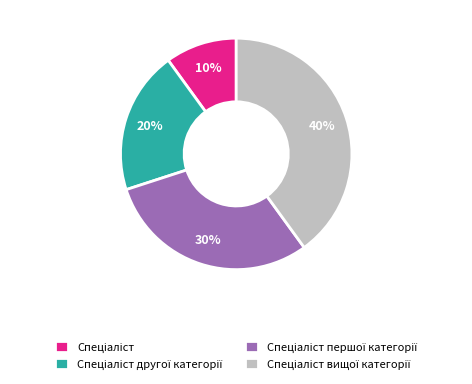

Count the number of slices in the pie.

4